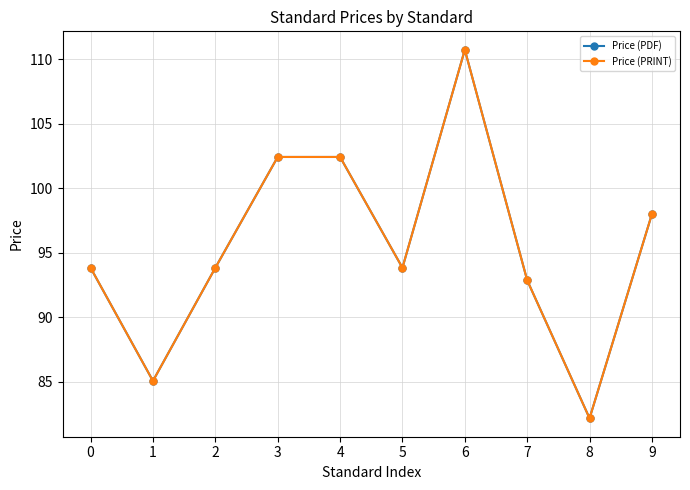

Does the chart have visible grid lines?

Yes